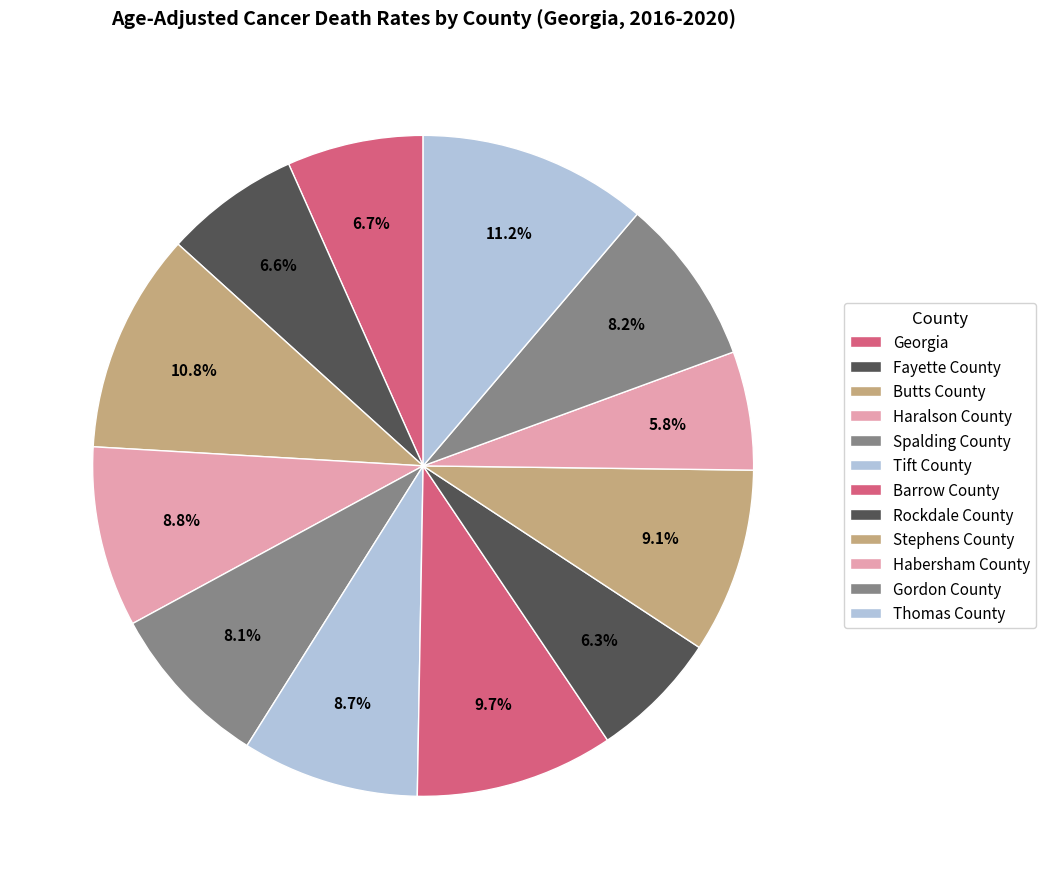

How many slices are in this pie chart?

12